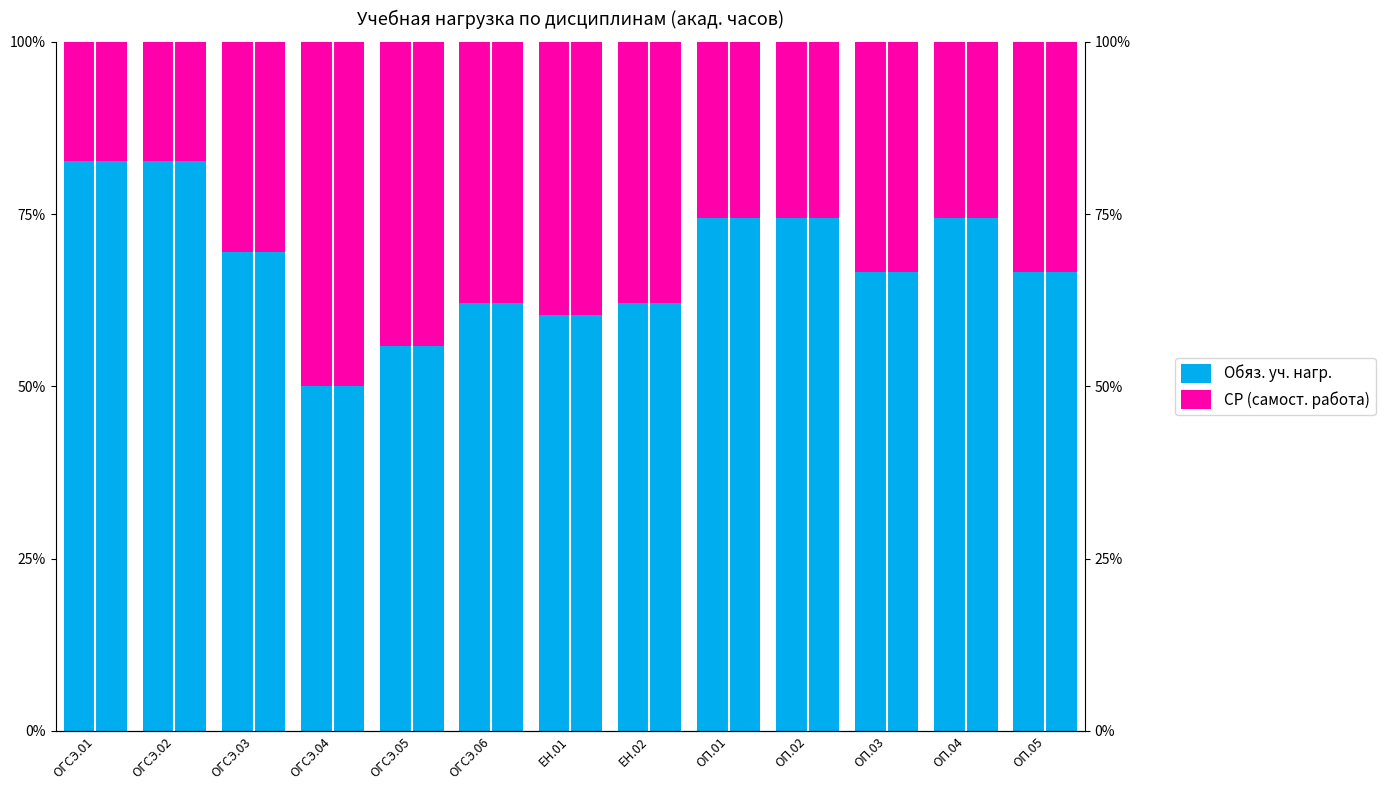

Which series has the largest range (max minus min)?

Обяз. уч. нагр.